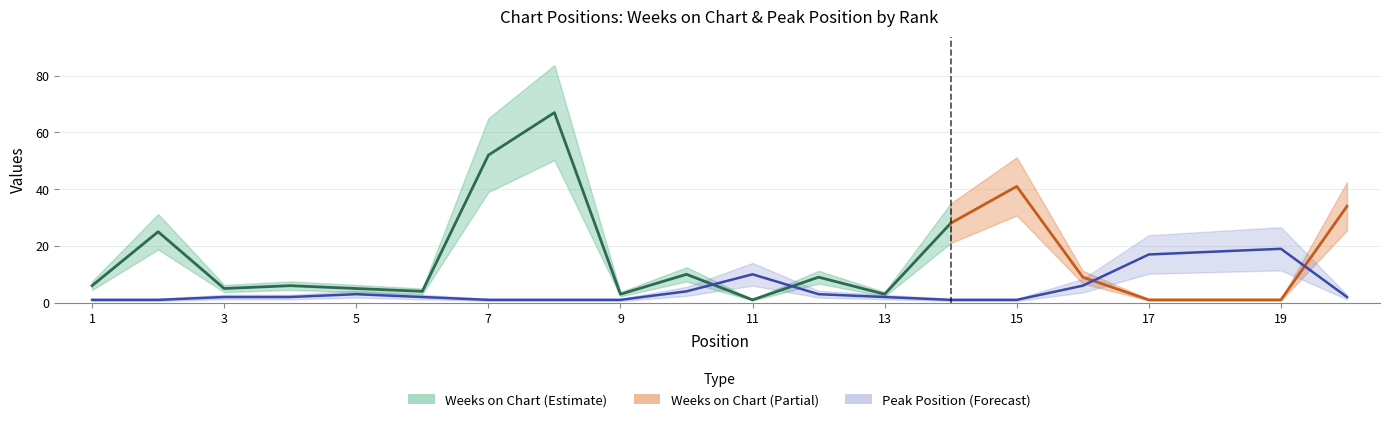

The chart shows a value of 22 at 17. True or false?

False